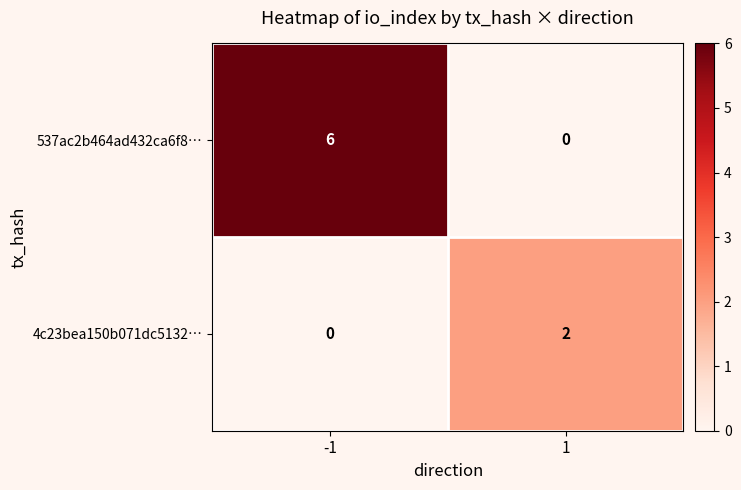

Which series changed the most between -1 and 1?

537ac2b464ad432ca6f8…